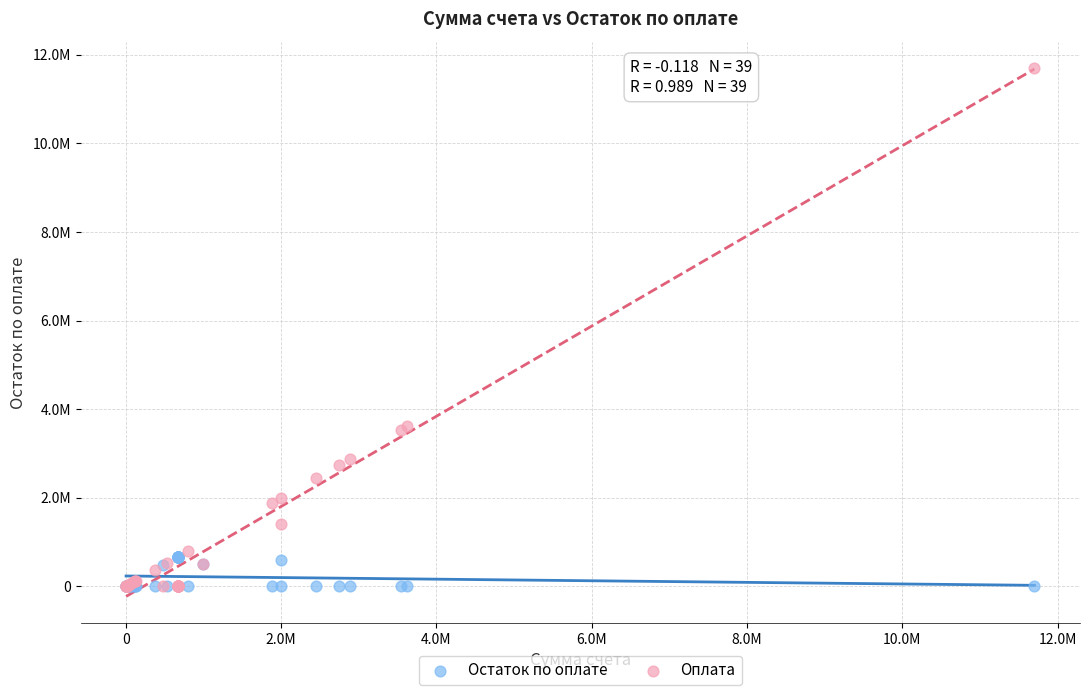

What are all the series names shown in the legend?

Остаток по оплате, Оплата